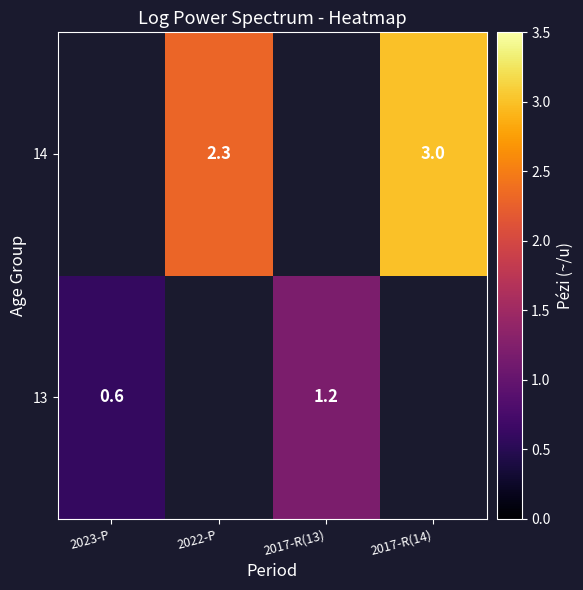

The 14 series shows 3.0 at 2017-R(14). True or false?

True